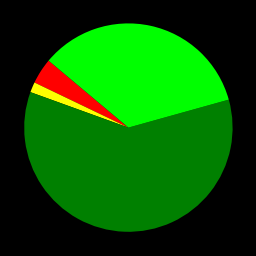

Is there a majority slice in this chart?

Yes